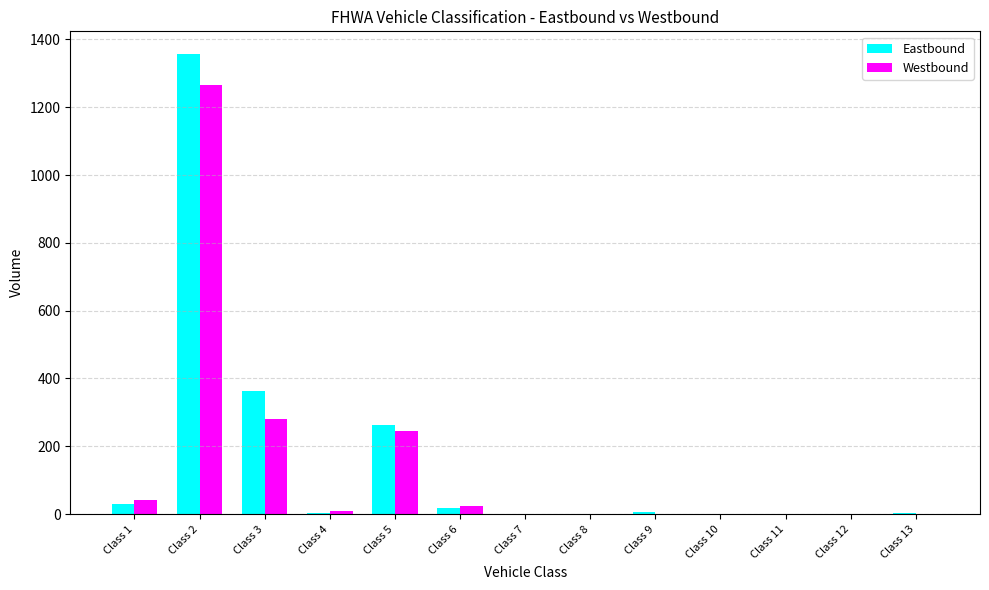

How many distinct data groups are displayed?

2